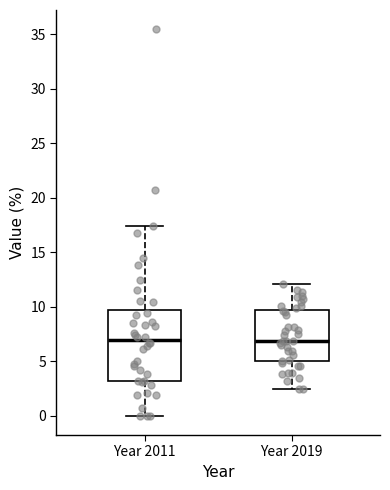

Where is the lower edge of the box for Year 2011 on the y-axis? The values are not printed on the chart, so give them approximately, as read against the axis.

3.0